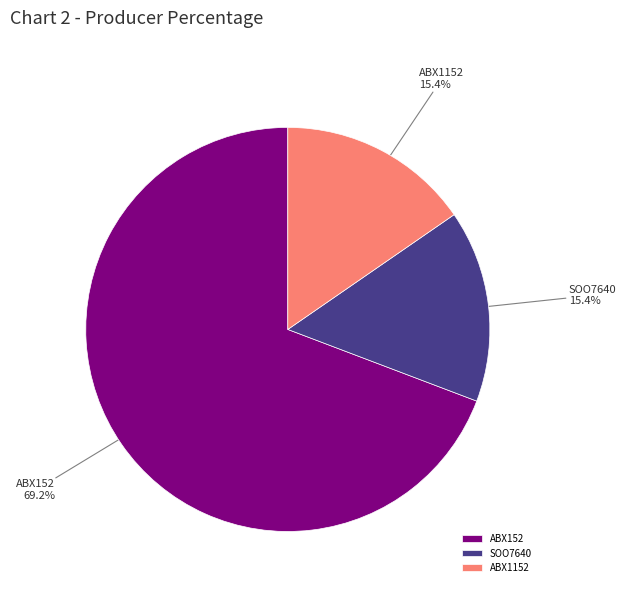

Which category accounts for the majority?

ABX152